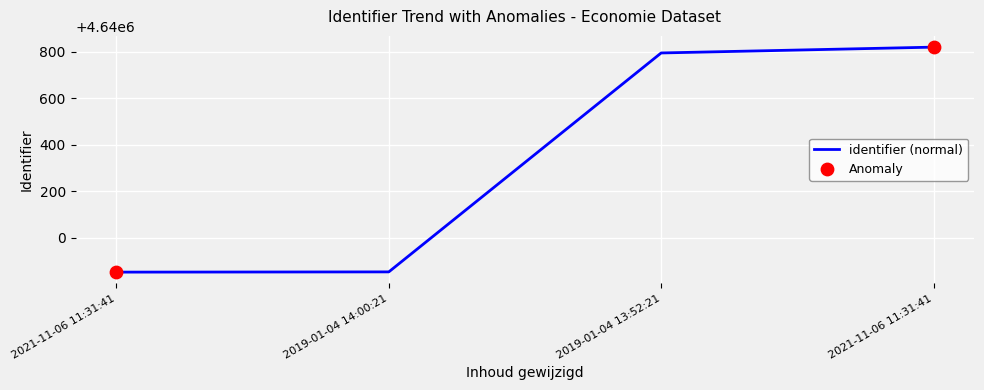

Approximately how many times larger is the value at 2021-11-06 11:31:41 compared to 2019-01-04 13:52:21?

1.0